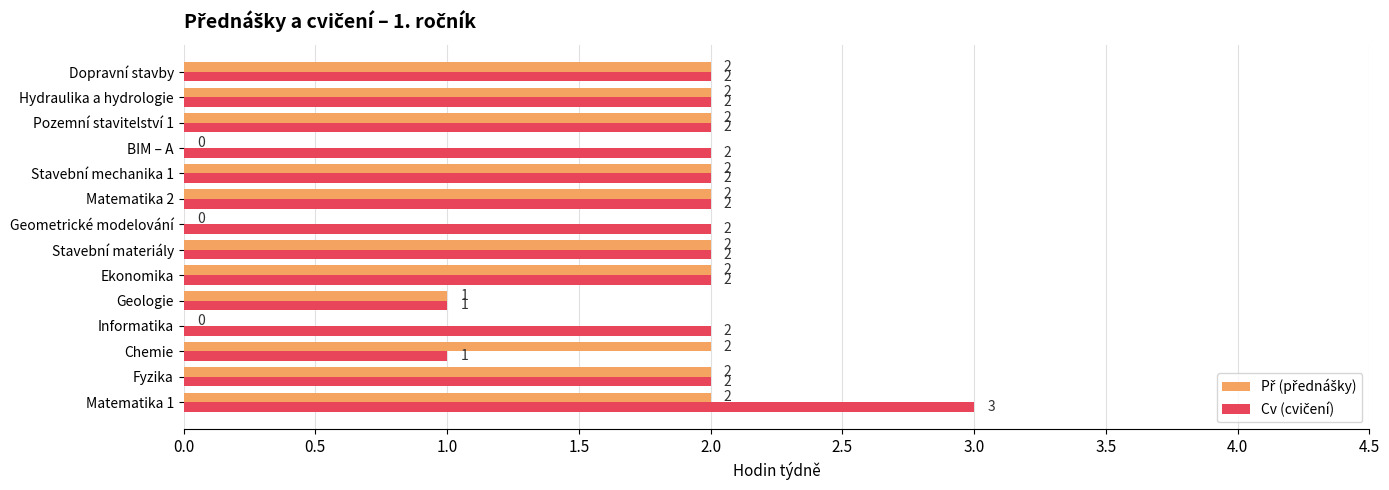

At which category is the sum across all series the highest?

Matematika 1